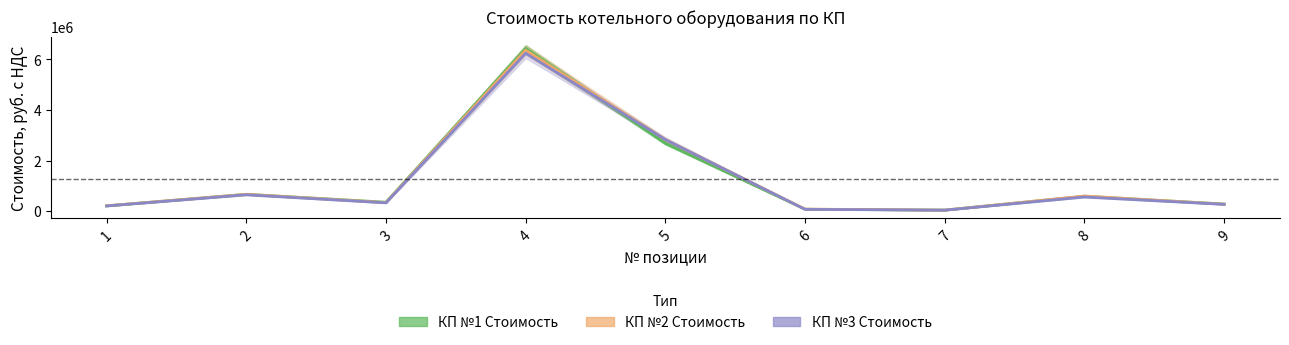

At which label does КП №1 Стоимость reach its peak?

4